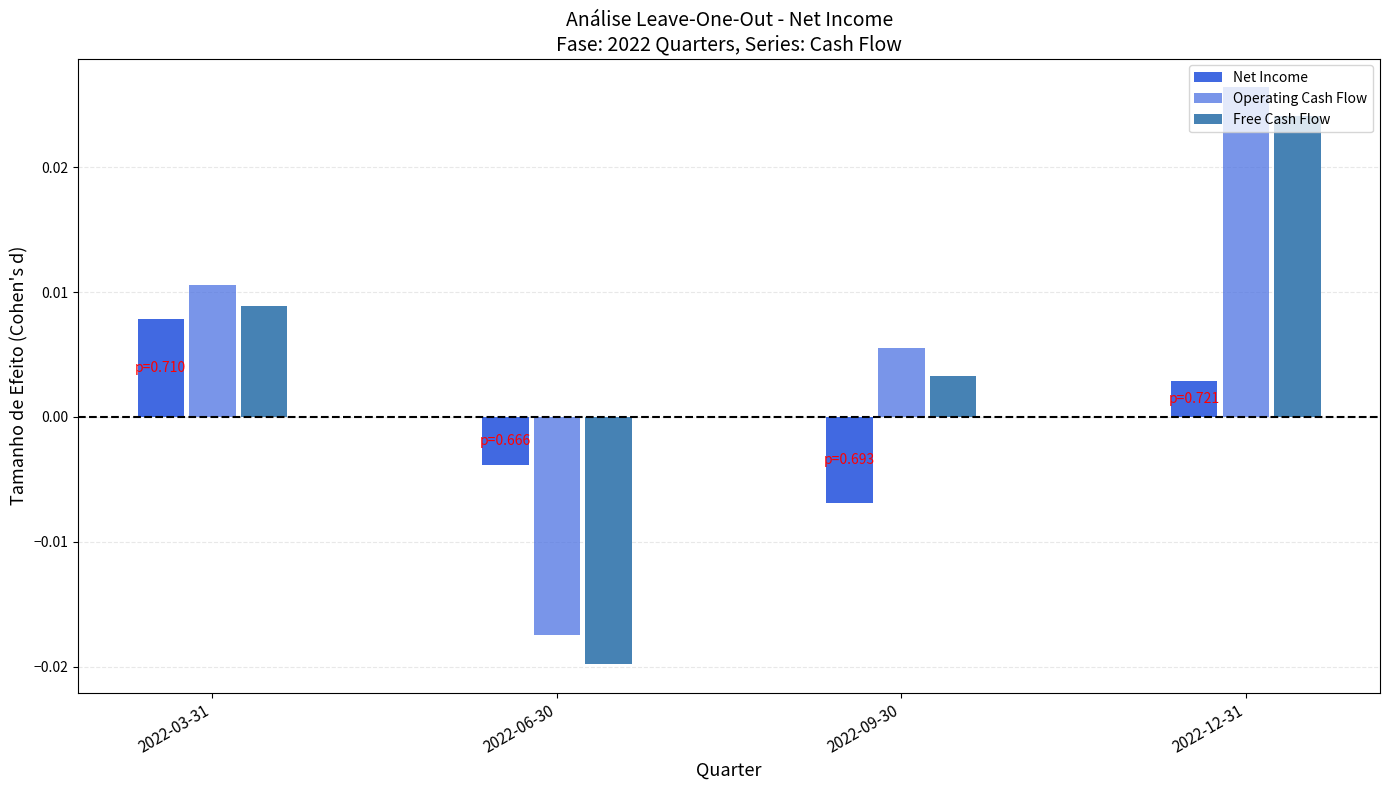

How many categories are shown in the chart?

4